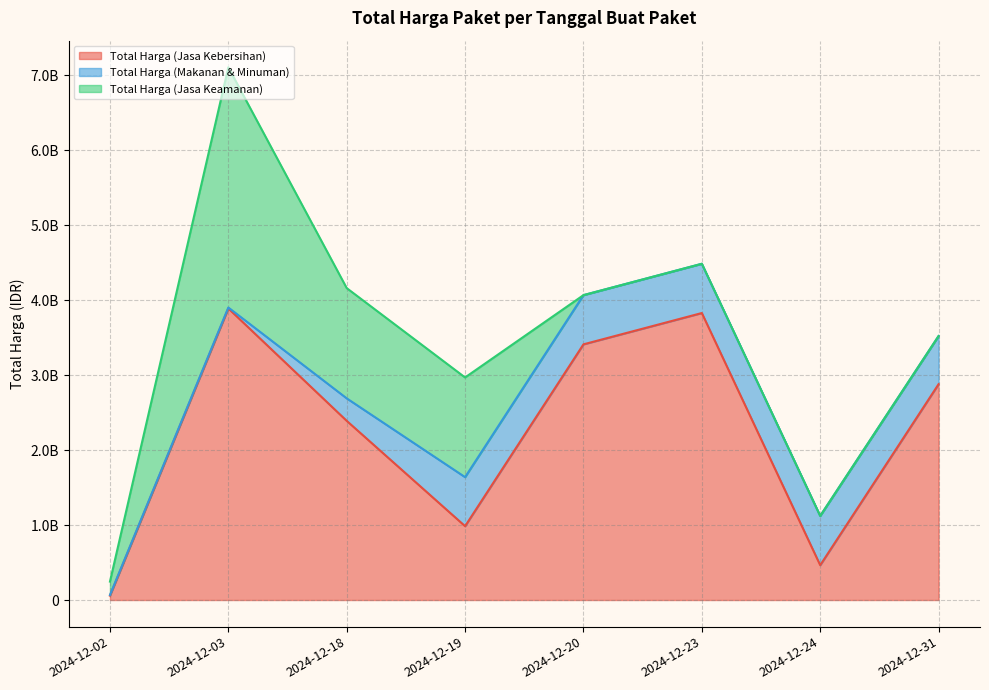

Reading left to right, extract all data points from this chart.

Total Harga (Jasa Kebersihan): 58272000	3889401600	2389735200	984972000	3410174400	3827760000	464445888	2878800000
Total Harga (Makanan & Minuman): 9386000	12015000	300000000	654000000	656400000	657000000	657000000	642000000
Total Harga (Jasa Keamanan): 177912000	3204000000	1470600000	1329480000	0	0	0	0